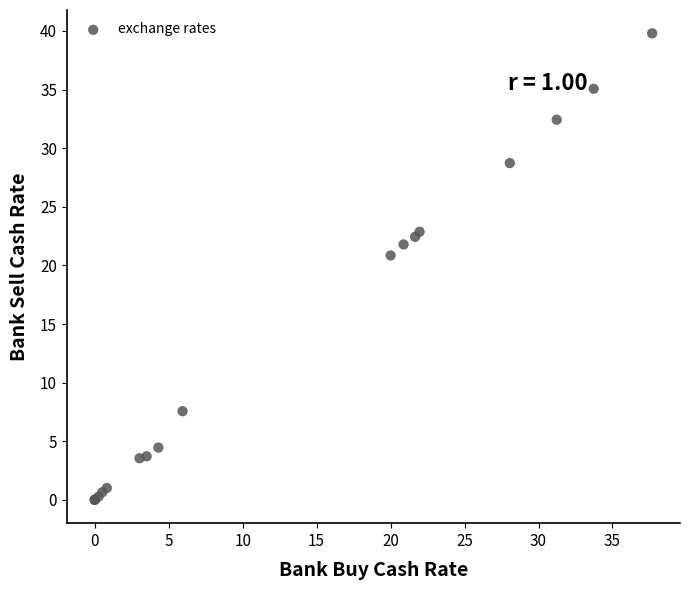

What Y value in the scatter plot is closest to 19?

20.9